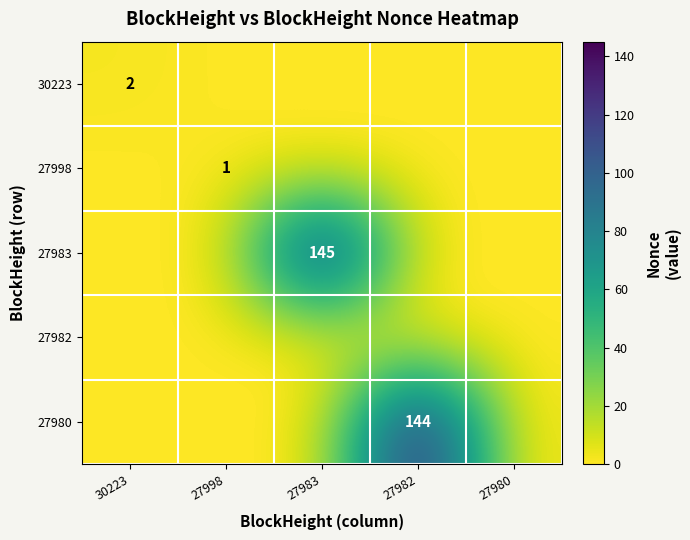

The value of 27980 at 27980 is 57. True or false?

False